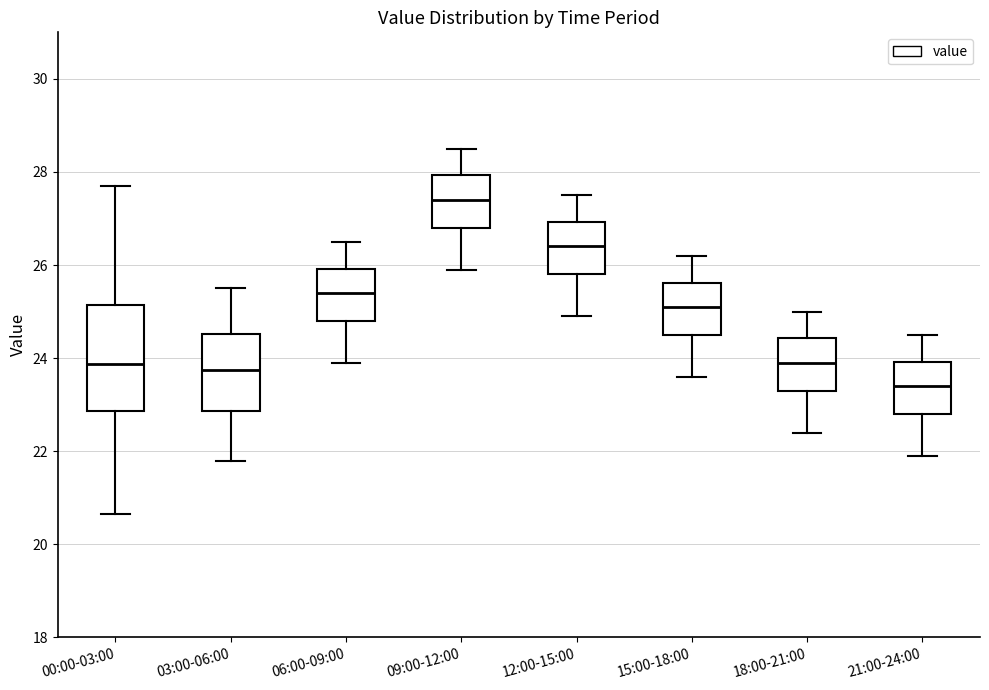

Reading left to right, transcribe this box plot: for each box, give where its median line is, the range the box spans, and where its two whiskers end, as read against the y-axis. The values are not printed on the chart, so give them approximately, as read against the axis.

00:00-03:00: median 23.8, box 22.8 to 25.2, whiskers 20.6 to 27.8
03:00-06:00: median 23.8, box 22.8 to 24.6, whiskers 21.8 to 25.6
06:00-09:00: median 25.4, box 24.8 to 26.0, whiskers 24.0 to 26.6
09:00-12:00: median 27.4, box 26.8 to 28.0, whiskers 26.0 to 28.6
12:00-15:00: median 26.4, box 25.8 to 27.0, whiskers 25.0 to 27.6
15:00-18:00: median 25.2, box 24.6 to 25.6, whiskers 23.6 to 26.2
18:00-21:00: median 24.0, box 23.4 to 24.4, whiskers 22.4 to 25.0
21:00-24:00: median 23.4, box 22.8 to 24.0, whiskers 22.0 to 24.6